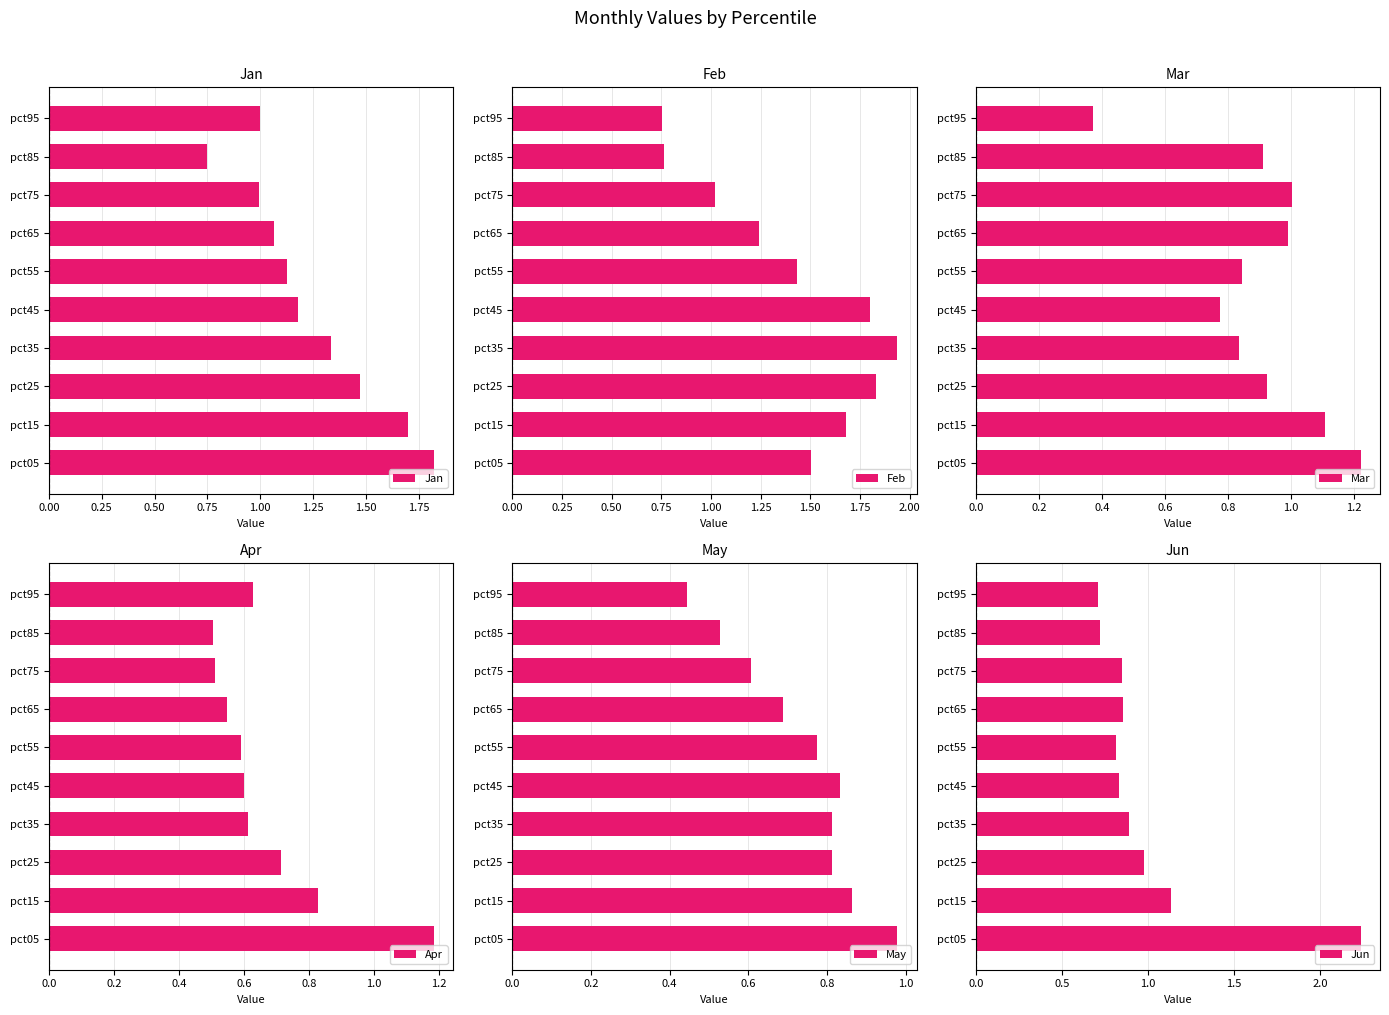

Reading left to right, list all the values displayed in this chart.

Jan: 1.8	1.7	1.5	1.3	1.2	1.1	1.1	1.0	0.7	1.0
Feb: 1.5	1.7	1.8	1.9	1.8	1.4	1.2	1.0	0.8	0.8
Mar: 1.2	1.1	0.9	0.8	0.8	0.8	1.0	1.0	0.9	0.4
Apr: 1.2	0.8	0.7	0.6	0.6	0.6	0.5	0.5	0.5	0.6
May: 1.0	0.9	0.8	0.8	0.8	0.8	0.7	0.6	0.5	0.4
Jun: 2.2	1.1	1.0	0.9	0.8	0.8	0.9	0.8	0.7	0.7